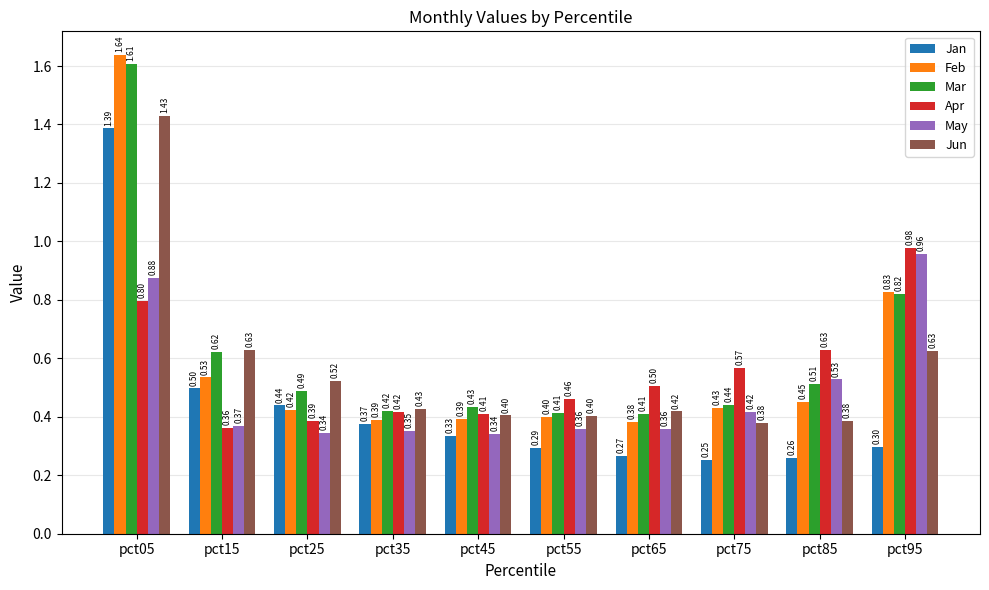

Where is Jan nearest to the value 0?

pct75